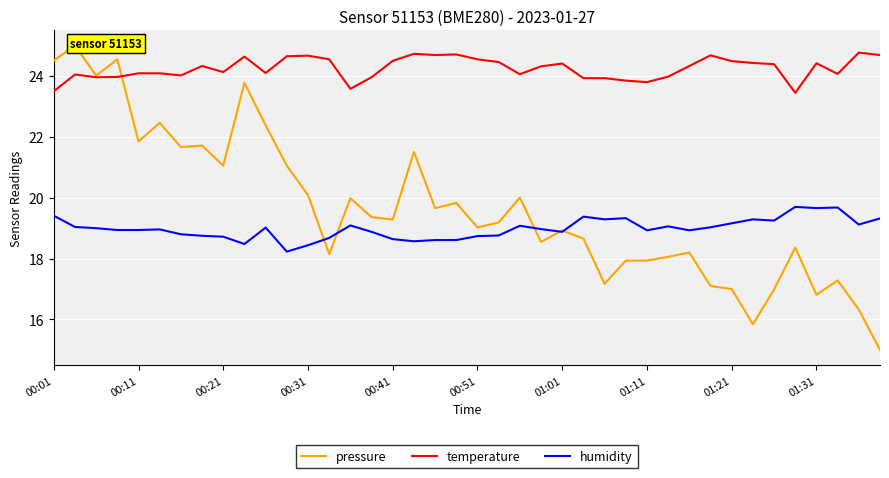

In pressure, how many points are higher than both neighbors (excluding endpoints)?

13